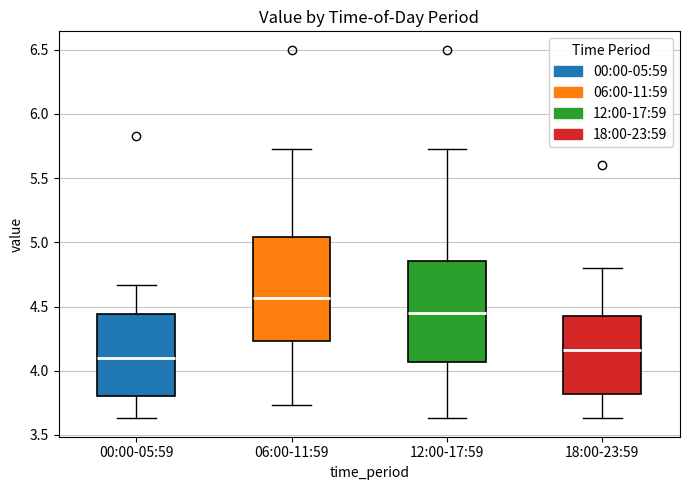

Reading left to right, read every box against the y-axis: the position of its median line, the range the box covers, and the ends of its whiskers. The values are not printed on the chart, so give them approximately, as read against the axis.

00:00-05:59: median 4.10, box 3.80 to 4.45, whiskers 3.65 to 4.65
06:00-11:59: median 4.55, box 4.25 to 5.05, whiskers 3.75 to 5.75
12:00-17:59: median 4.45, box 4.05 to 4.85, whiskers 3.65 to 5.75
18:00-23:59: median 4.15, box 3.80 to 4.45, whiskers 3.65 to 4.80